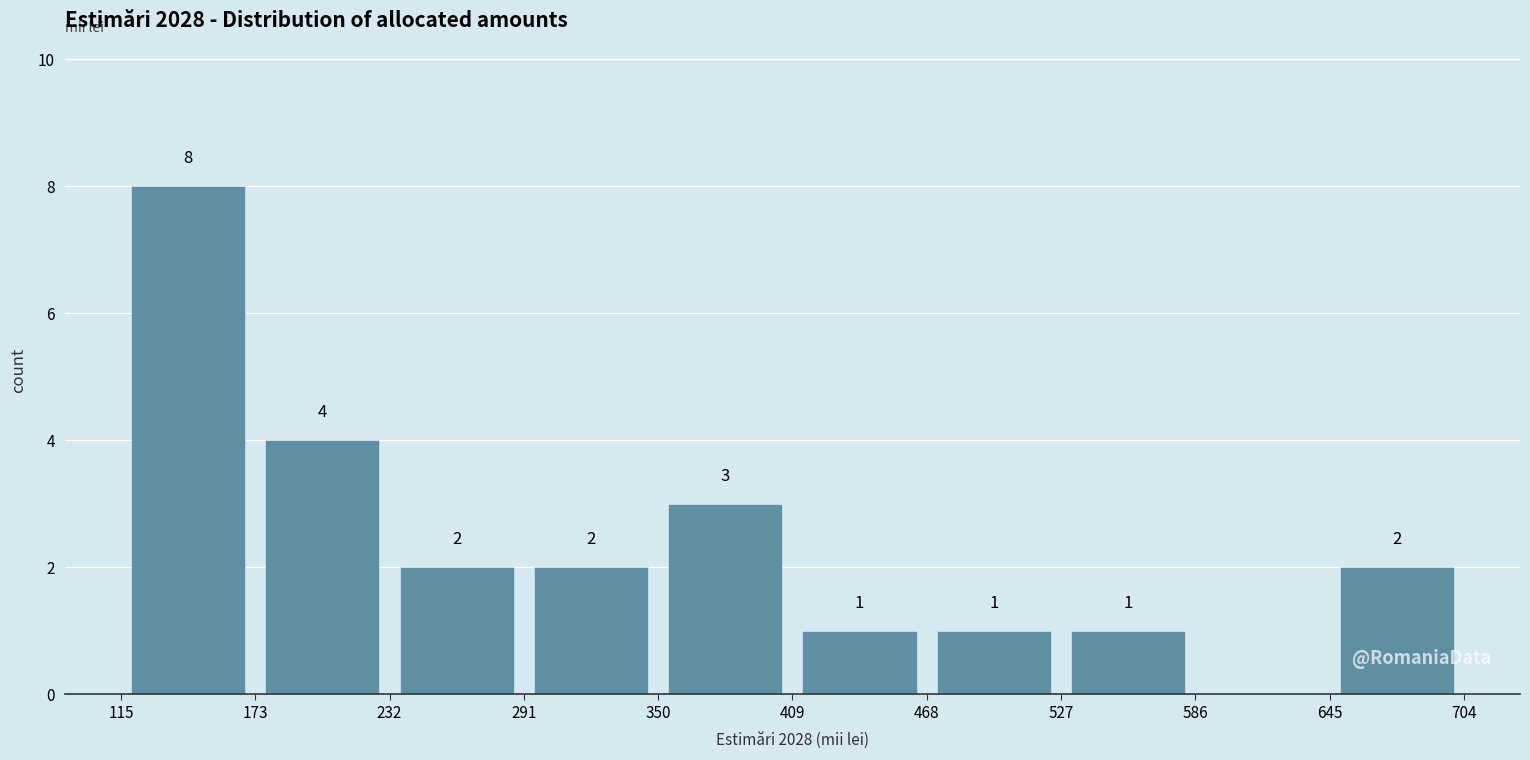

Which range on the x-axis has the tallest bar?

115 to 173